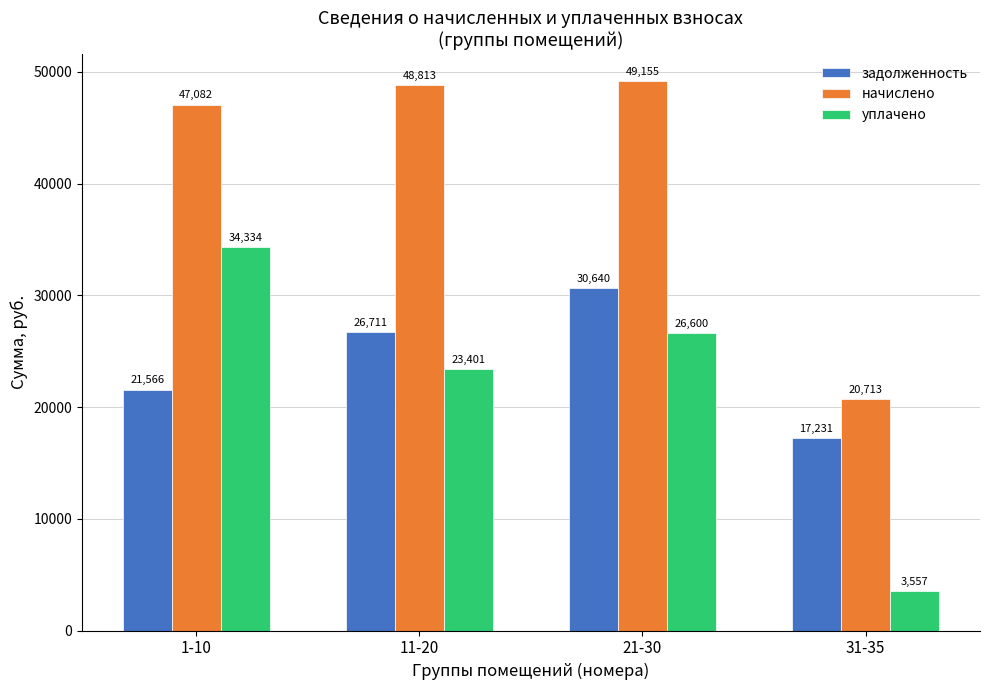

At which label does уплачено first exceed 26599?

1-10